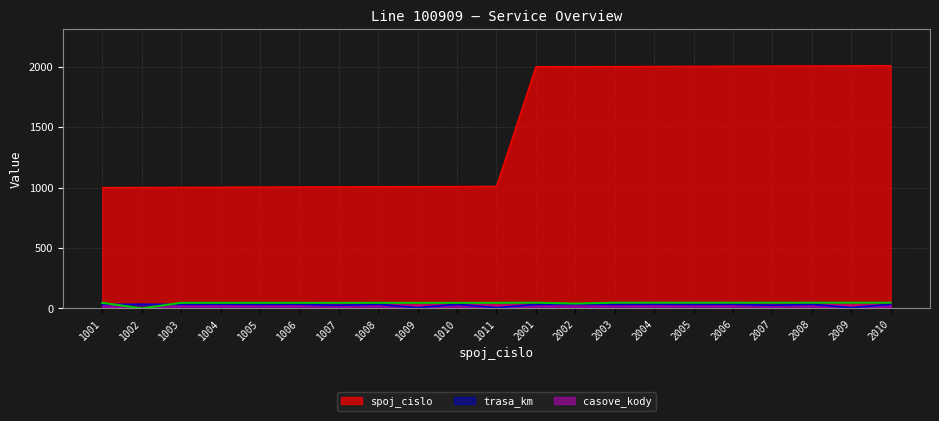

List the labels in order of casove_kody value, smallest first.

1002, 2002, 1001, 1003, 1004, 1005, 1006, 1007, 1008, 1009, 1010, 1011, 2001, 2003, 2004, 2005, 2006, 2007, 2008, 2009, 2010